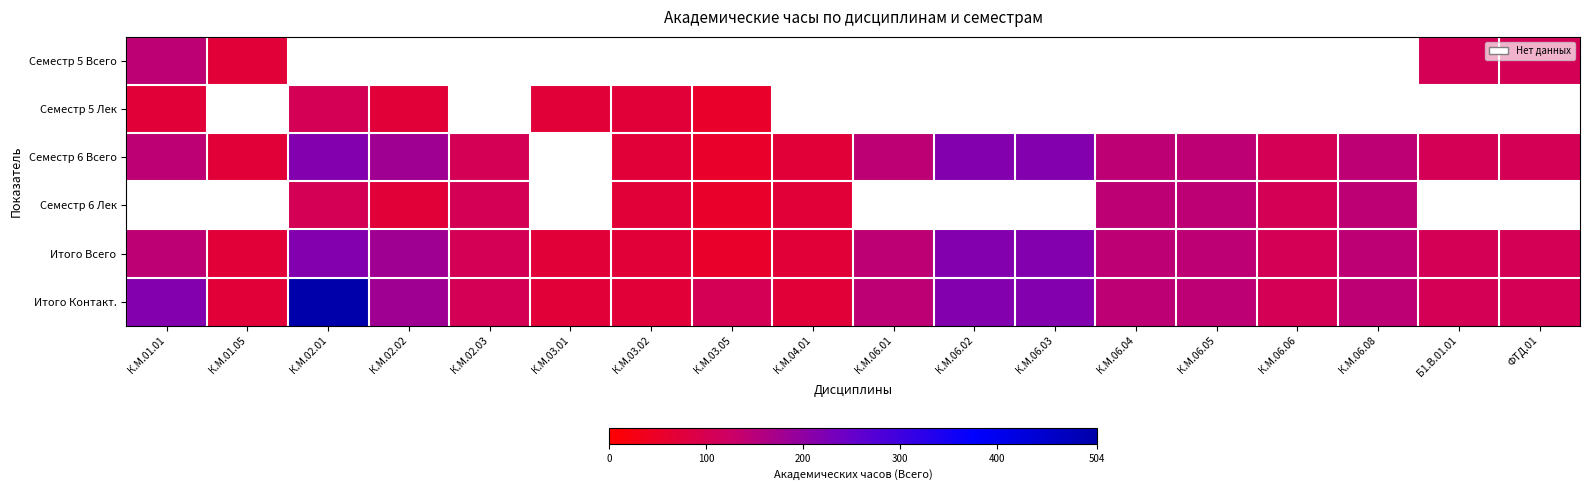

At which label is Итого Всего closest to 135?

К.М.01.01